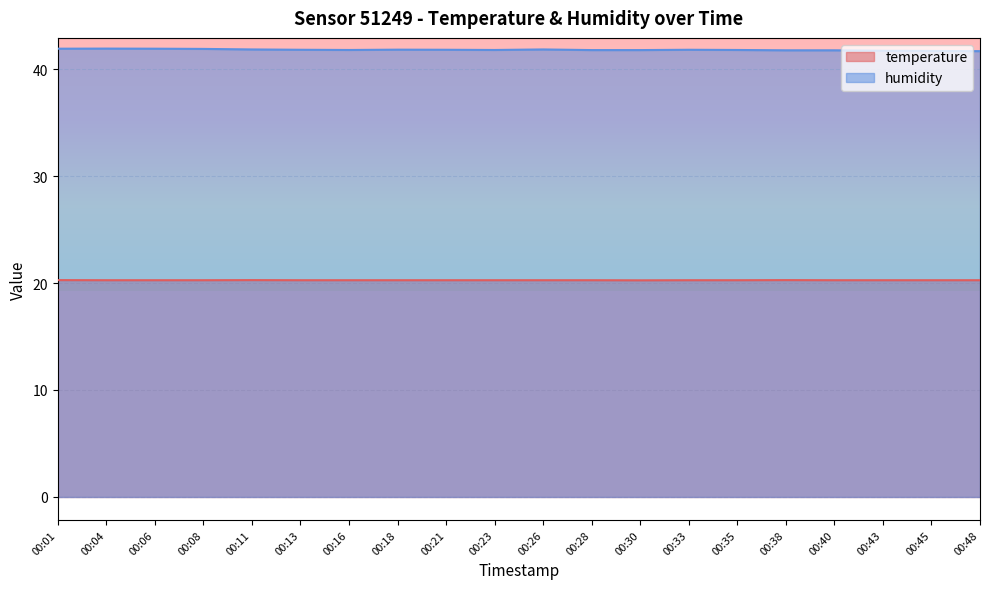

Which category has the lowest value in the humidity series?

00:48